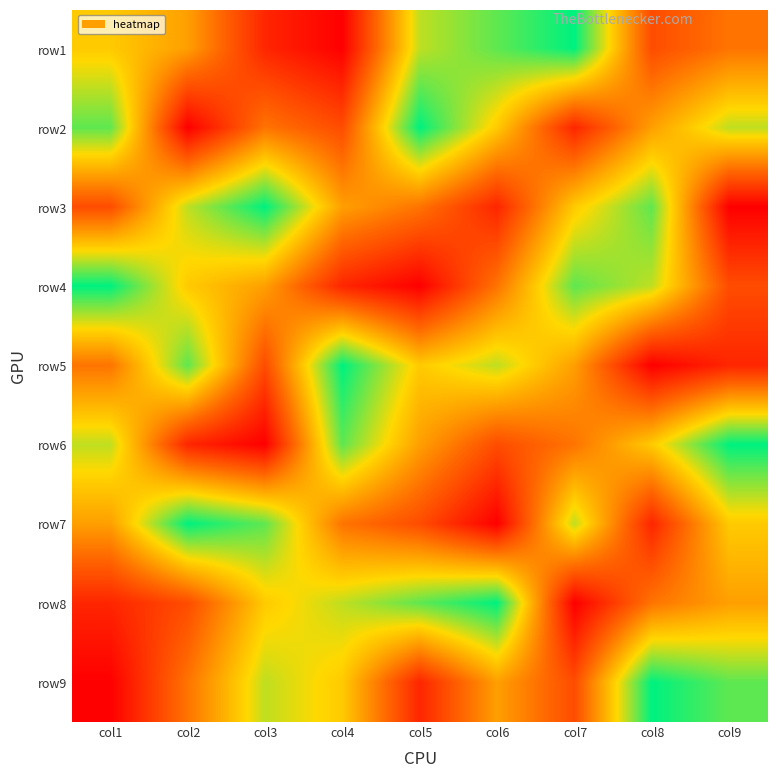

Reading left to right, what are all the values shown in this chart?

row1: col1=6	col2=5	col3=2	col4=1	col5=7	col6=8	col7=9	col8=3	col9=4
row2: col1=8	col2=1	col3=4	col4=3	col5=9	col6=6	col7=2	col8=5	col9=7
row3: col1=3	col2=7	col3=9	col4=5	col5=4	col6=2	col7=6	col8=8	col9=1
row4: col1=9	col2=6	col3=5	col4=2	col5=1	col6=4	col7=8	col8=7	col9=3
row5: col1=4	col2=8	col3=3	col4=9	col5=6	col6=7	col7=5	col8=1	col9=2
row6: col1=7	col2=2	col3=1	col4=8	col5=5	col6=3	col7=4	col8=6	col9=9
row7: col1=5	col2=9	col3=8	col4=4	col5=3	col6=1	col7=7	col8=2	col9=6
row8: col1=2	col2=3	col3=6	col4=7	col5=8	col6=9	col7=1	col8=4	col9=5
row9: col1=1	col2=4	col3=7	col4=6	col5=2	col6=5	col7=3	col8=9	col9=8